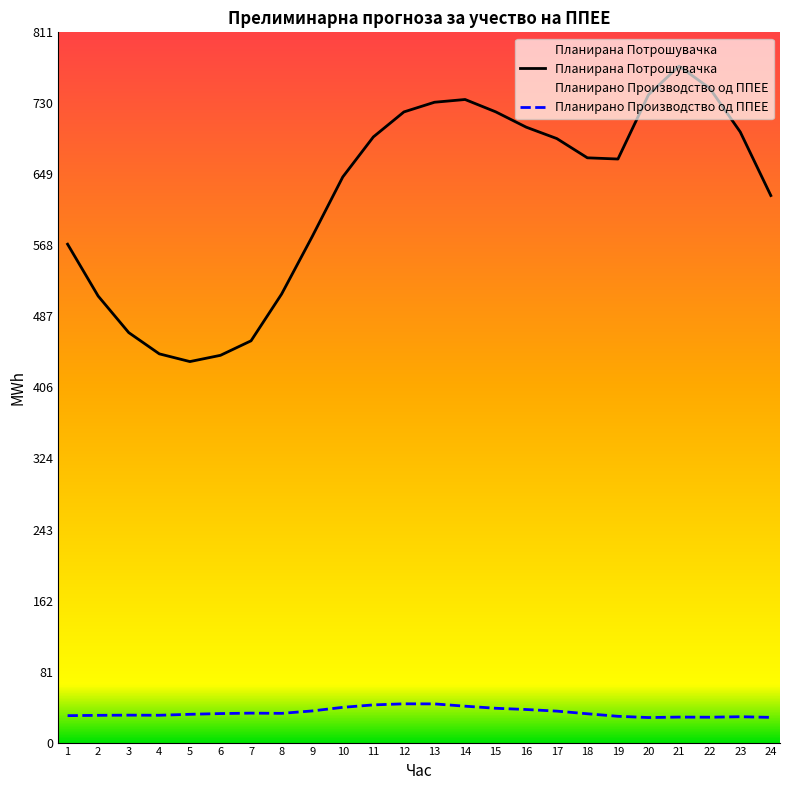

Reading right to left, list all the values displayed in this chart.

Планирано Производство од ППЕЕ: 24=28.8	23=29.5	22=28.9	21=29.1	20=28.6	19=30.0	18=32.9	17=35.9	16=37.8	15=39.2	14=41.6	13=44.2	12=44.3	11=43.0	10=40.2	9=36.1	8=33.4	7=33.6	6=33.1	5=32.3	4=31.2	3=31.3	2=31.1	1=30.8
Планирана Потрошувачка: 24=624.7	23=697.3	22=747.3	21=772.4	20=739.8	19=666.4	18=667.7	17=689.7	16=702.7	15=720.3	14=734.3	13=731.2	12=720.1	11=691.6	10=645.9	9=577.8	8=512.2	7=458.8	6=442.2	5=435.1	4=443.9	3=468.1	2=509.9	1=569.1